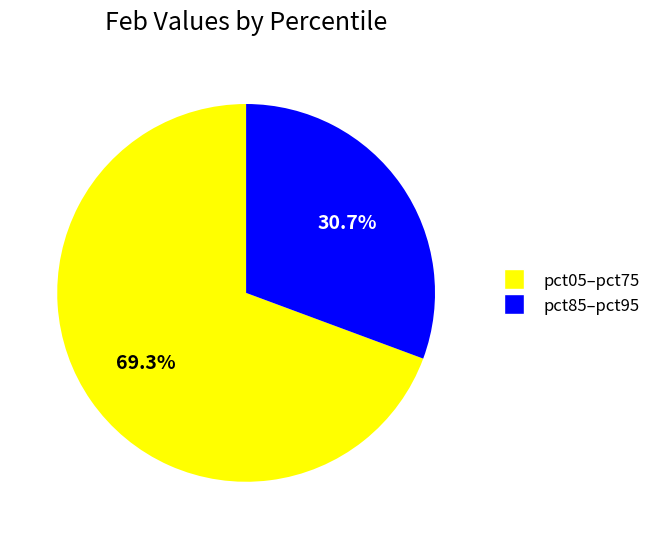

Is there any slice that represents more than half of the pie?

Yes